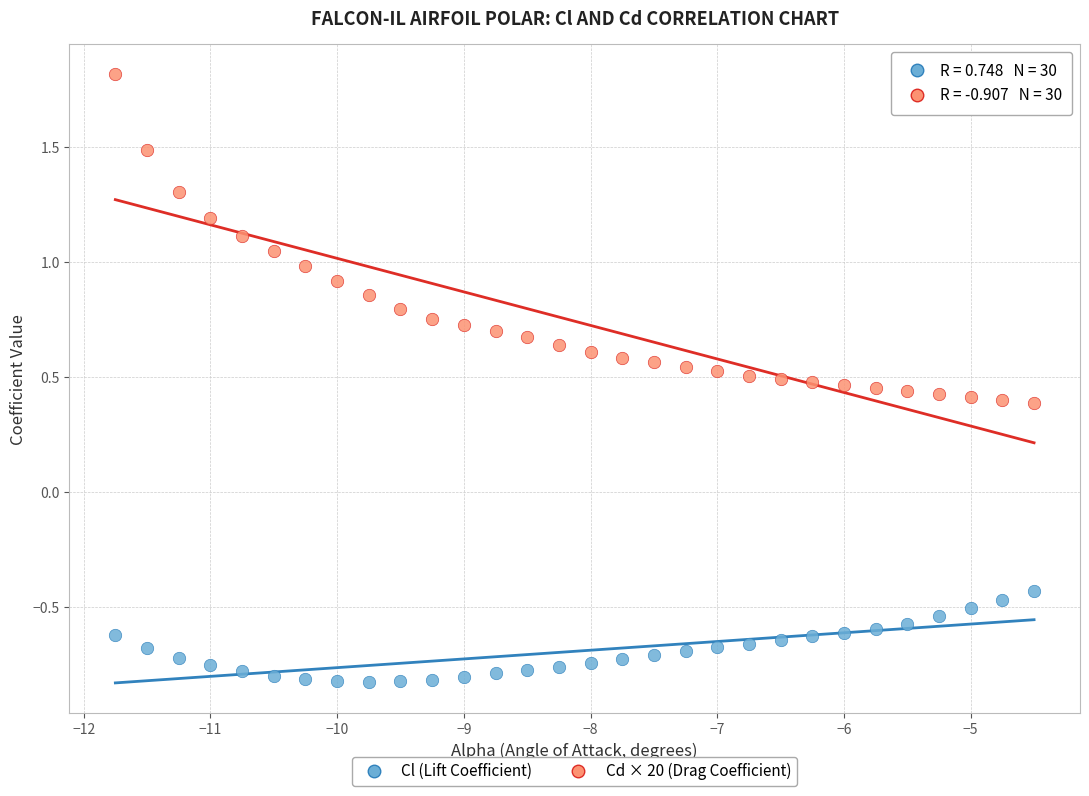

Which series reaches the maximum Y coordinate?

Cd × 20 (Drag Coefficient)